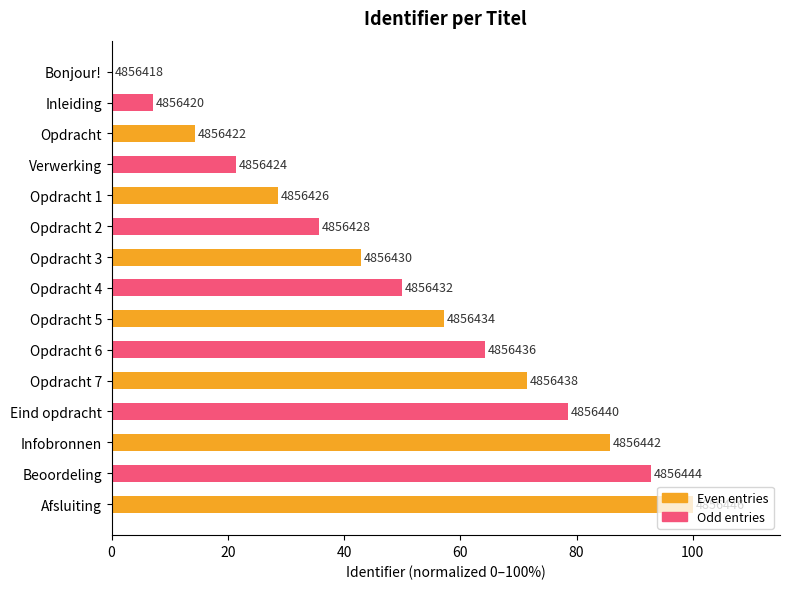

What is the sum of all values?

750.0